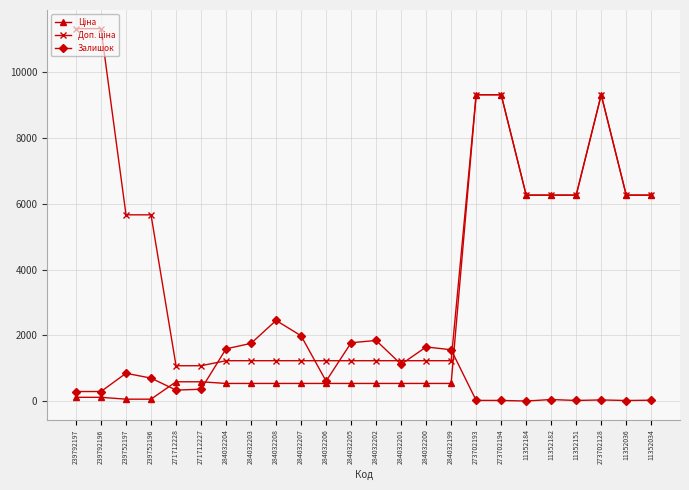

How many distinct data groups are displayed?

3